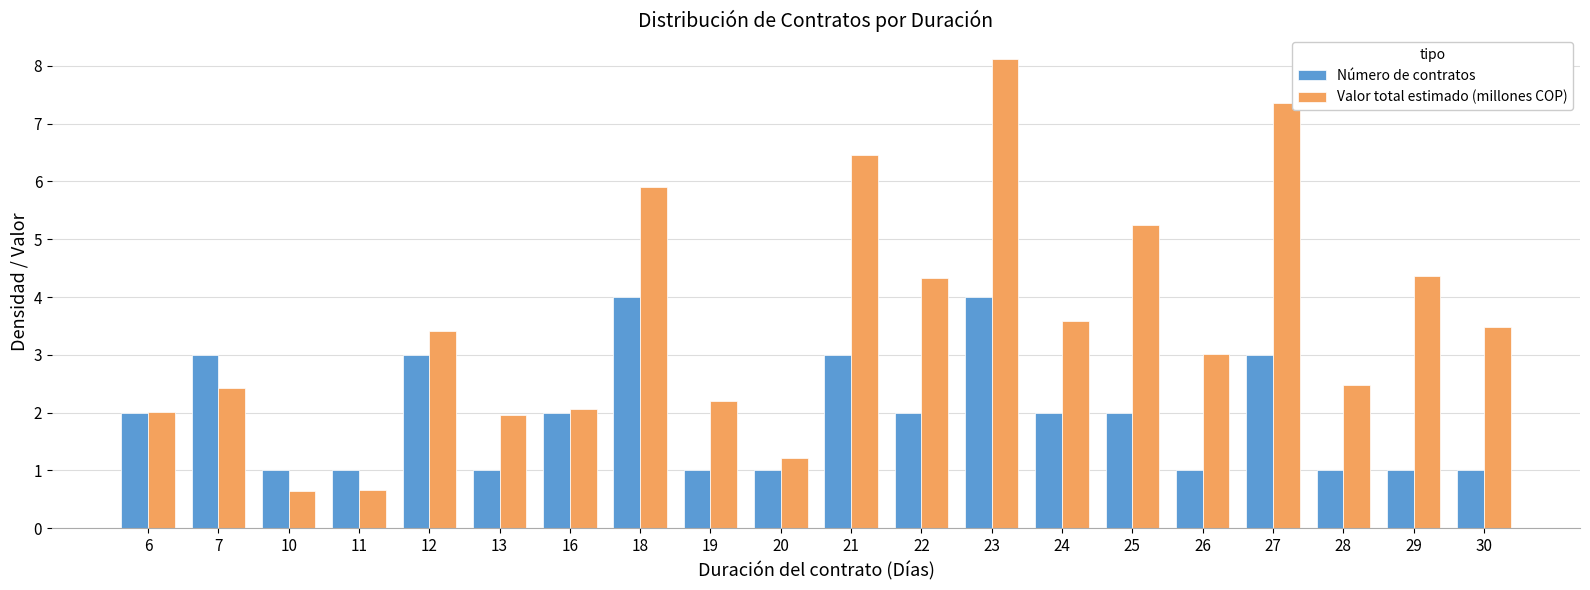

What value does the Número de contratos series have at 20?

1.0